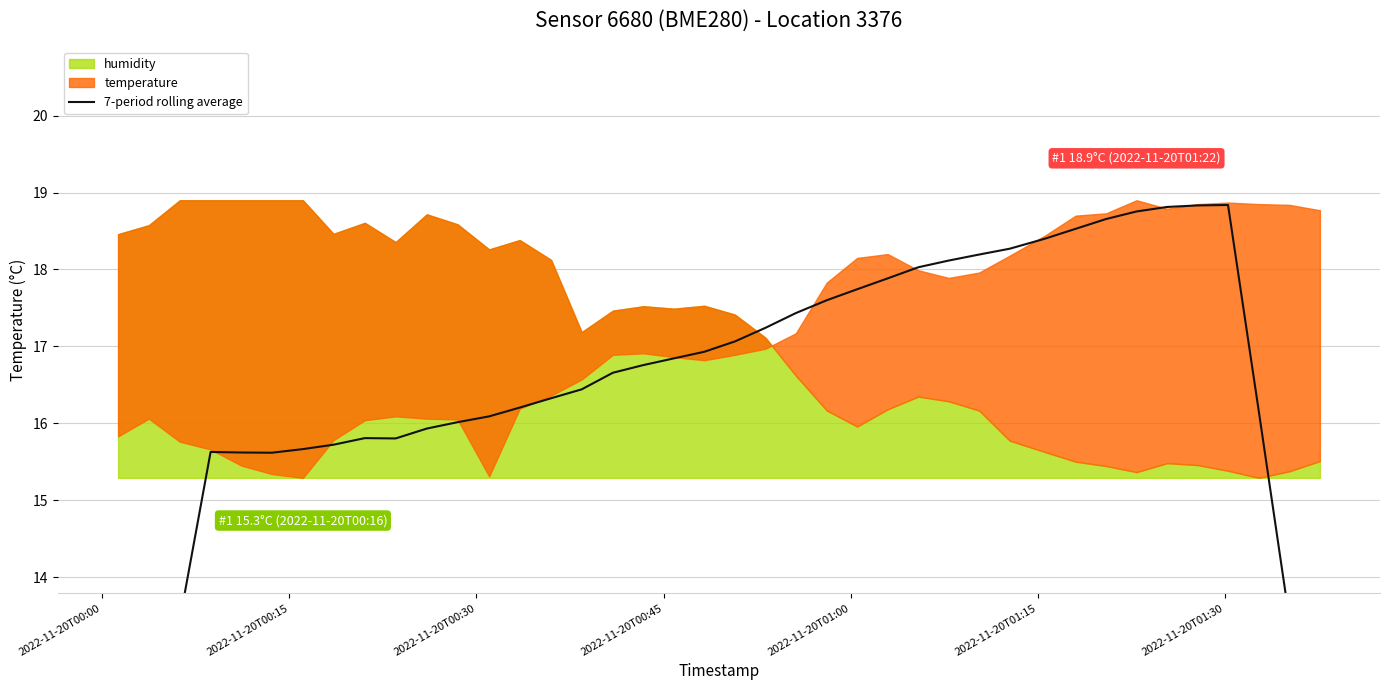

What is the average value?

16.4